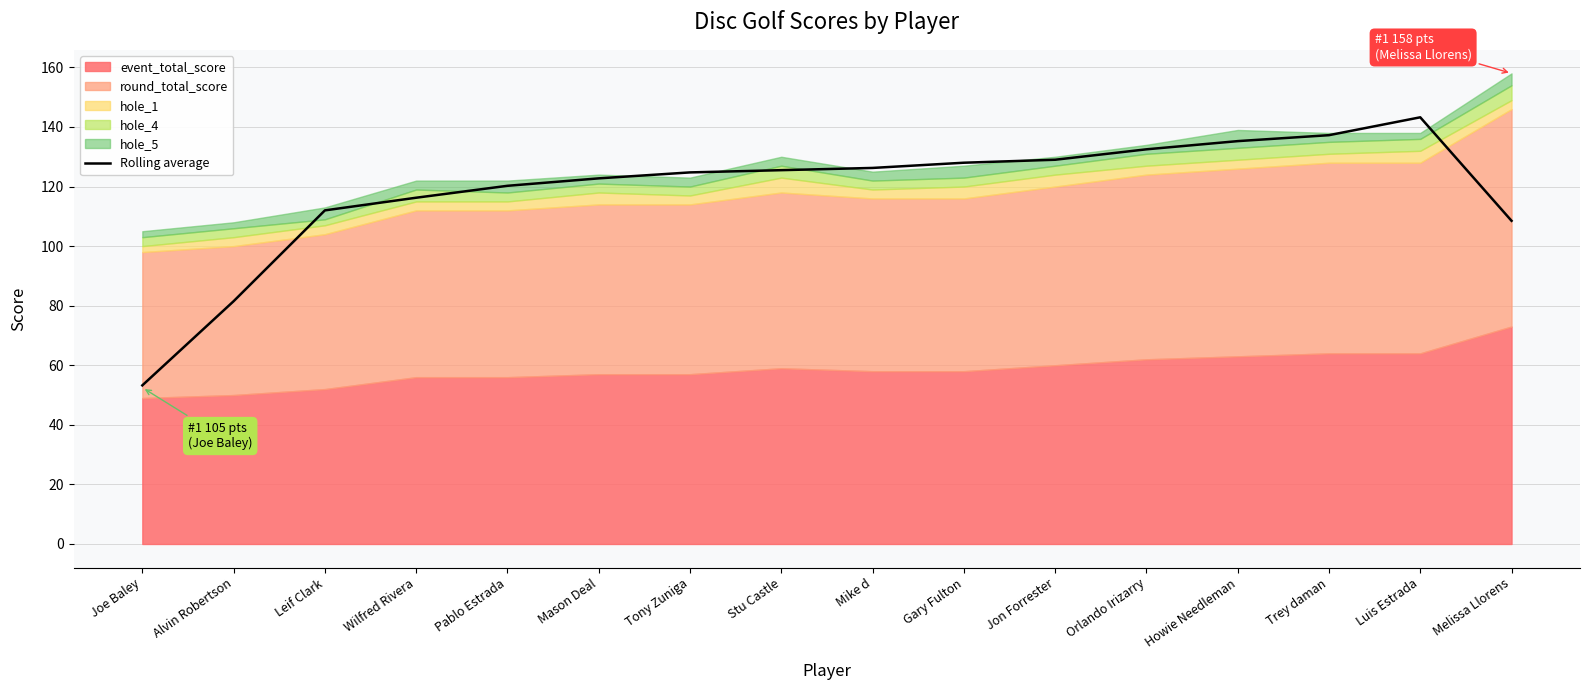

Reading left to right, what are all the values shown in this chart?

53.2	81.5	112.0	116.2	120.2	122.8	124.8	125.5	126.2	128.0	129.0	132.5	135.2	137.2	143.2	108.5